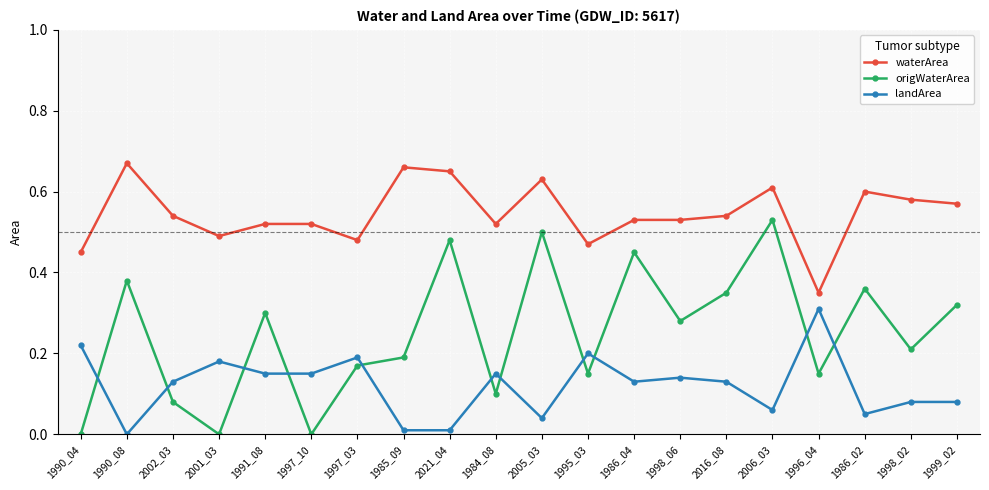

Is the value of landArea at 1984_08 greater than the value of waterArea at 1997_03?

No